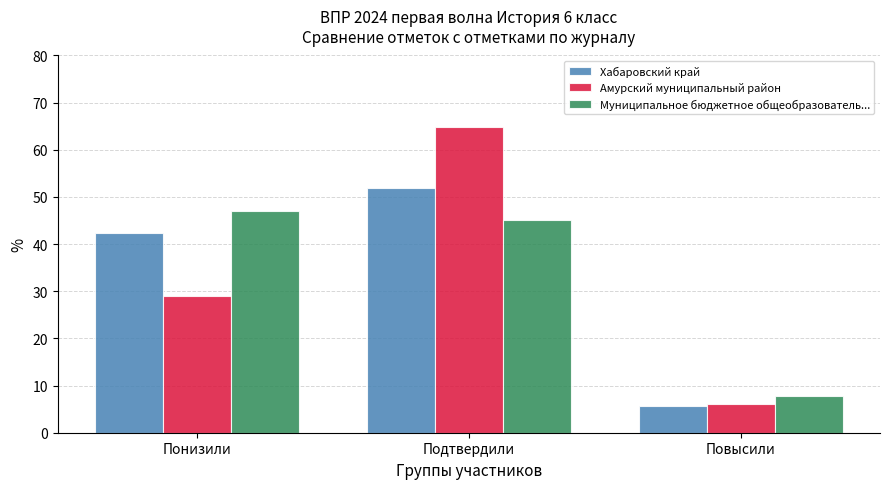

Reading left to right, what are all the values shown in this chart?

Хабаровский край: 42.4	52.0	5.6
Амурский муниципальный район: 29.0	64.9	6.1
Муниципальное бюджетное общеобразователь...: 47.1	45.1	7.8